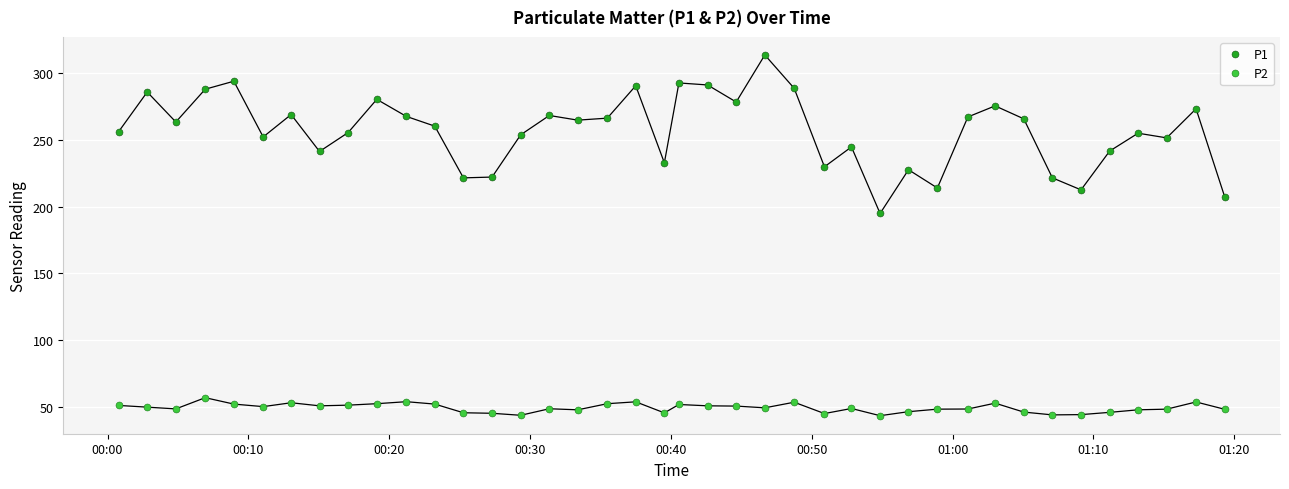

Which series has the largest total across all categories?

P1